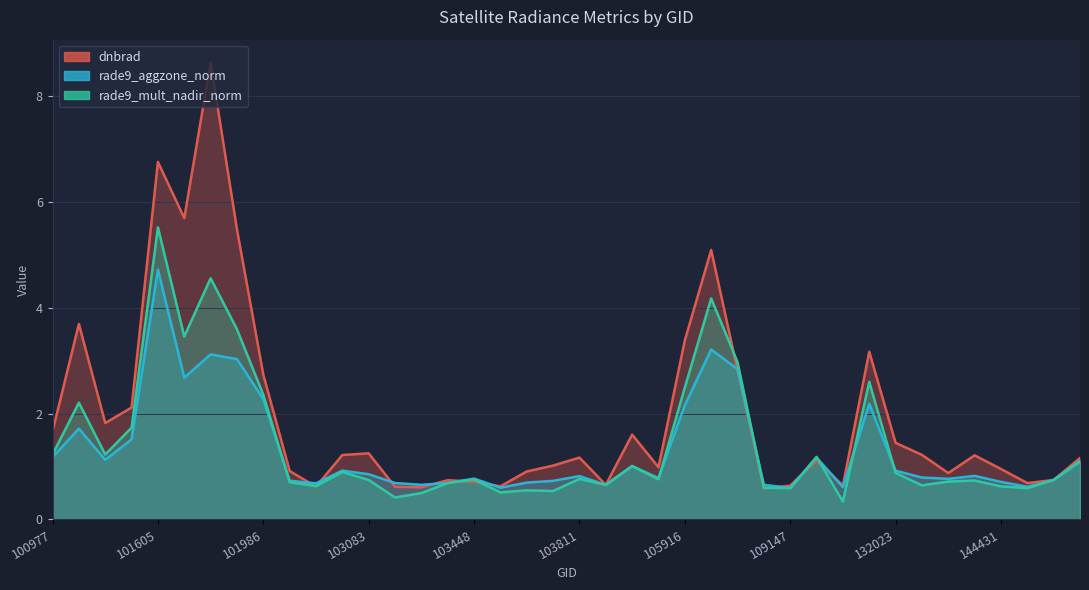

What are all the series names shown in the legend?

dnbrad, rade9_aggzone_norm, rade9_mult_nadir_norm